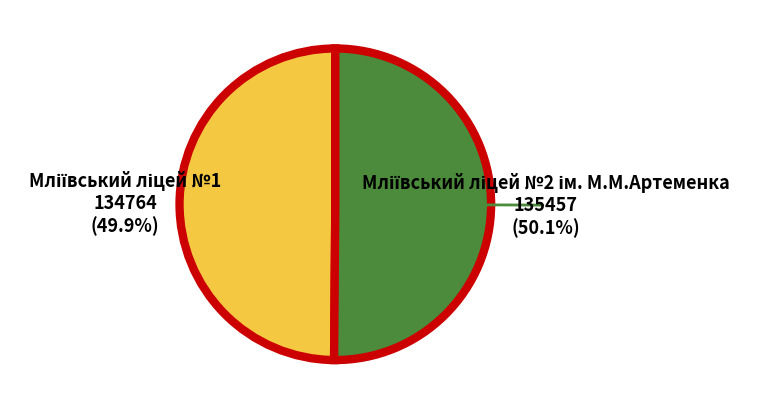

Is there a majority slice in this chart?

Yes